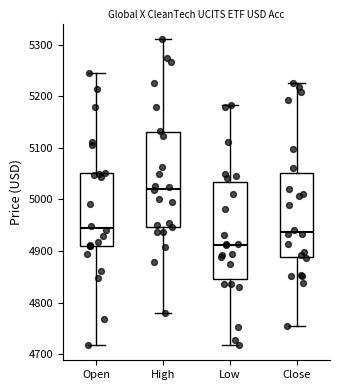

Which box has the lowest median line?

Low